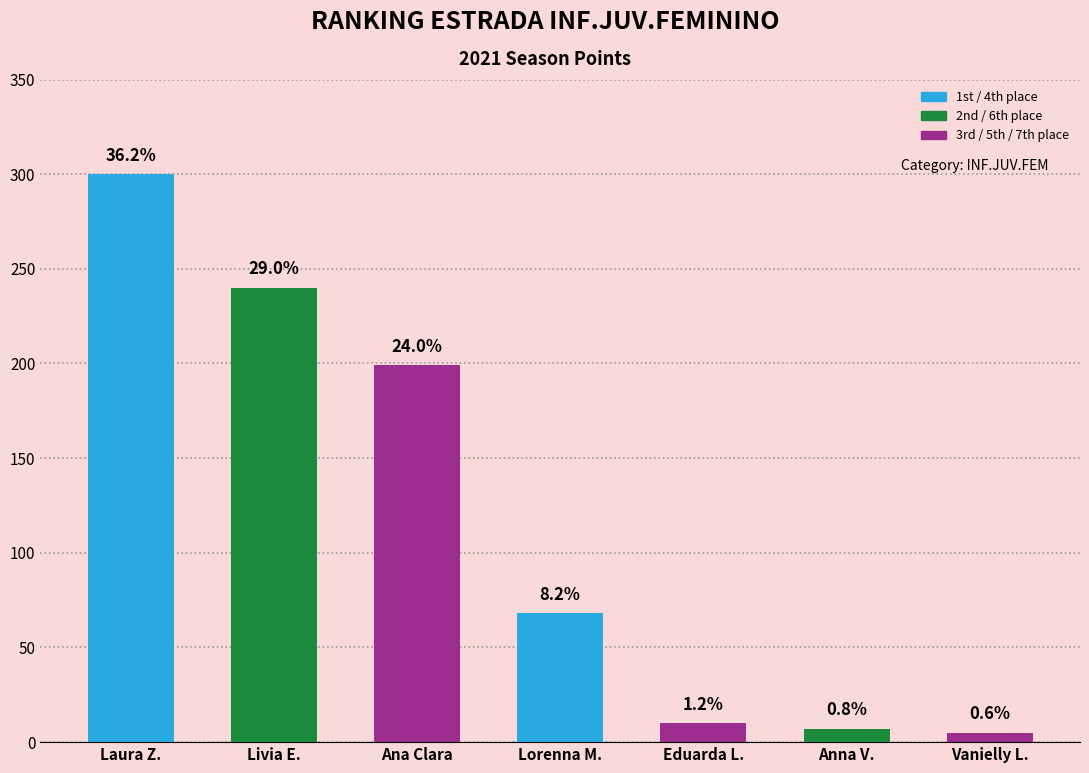

Are the bars horizontal?

No